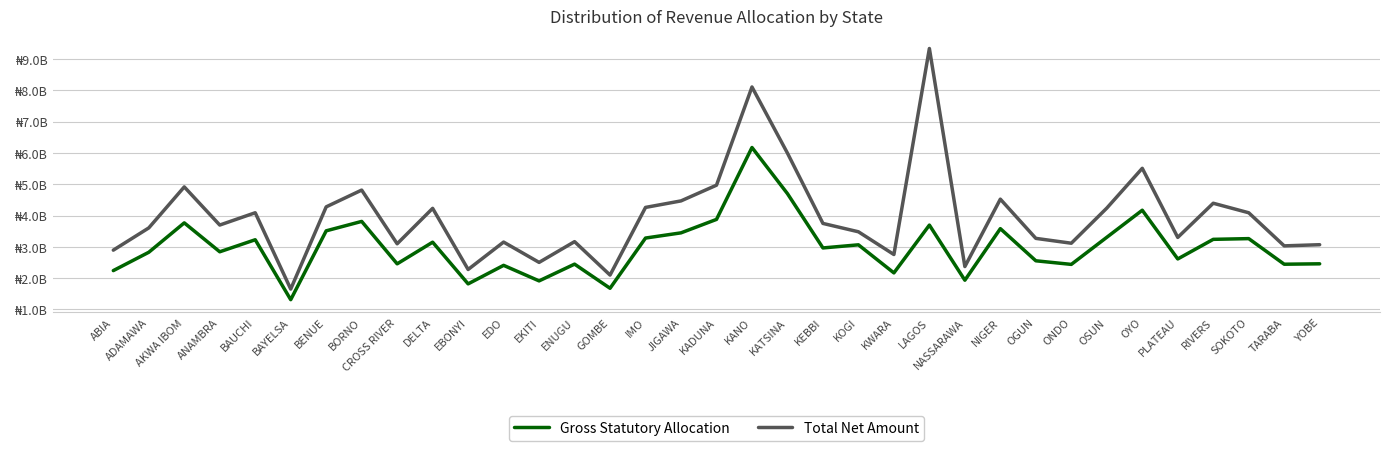

Is this an area chart (filled region under the line)?

No